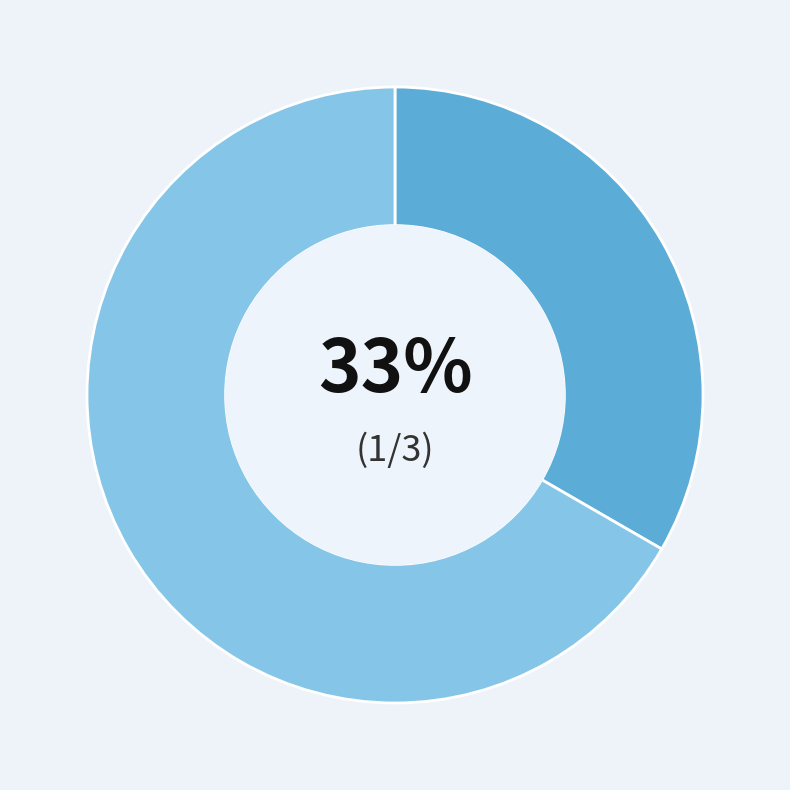

Does any single category account for the majority?

Yes